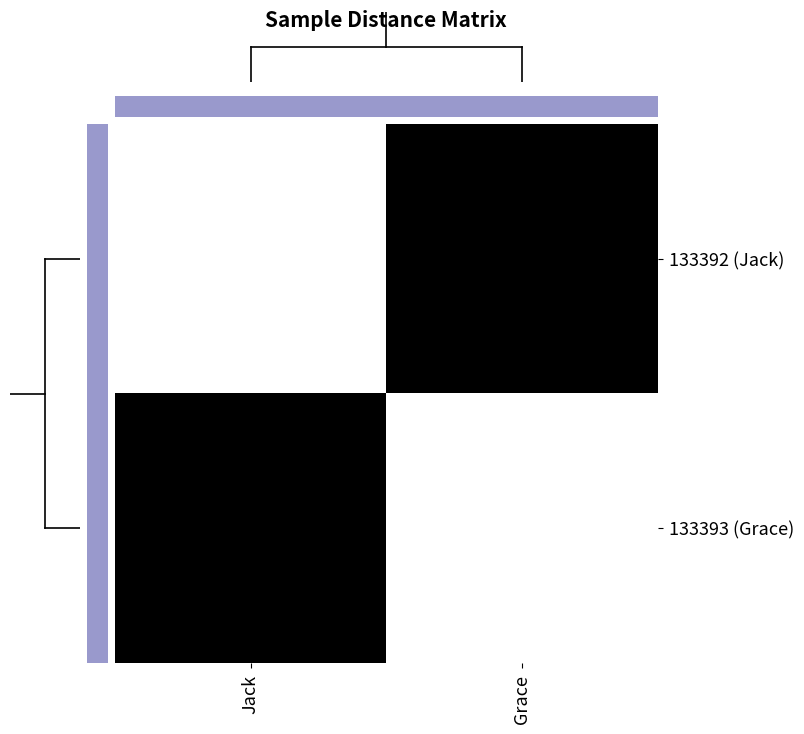

Reading left to right, list all the values displayed in this chart.

133392 (Jack): Jack=0	Grace=1
133393 (Grace): Jack=1	Grace=0